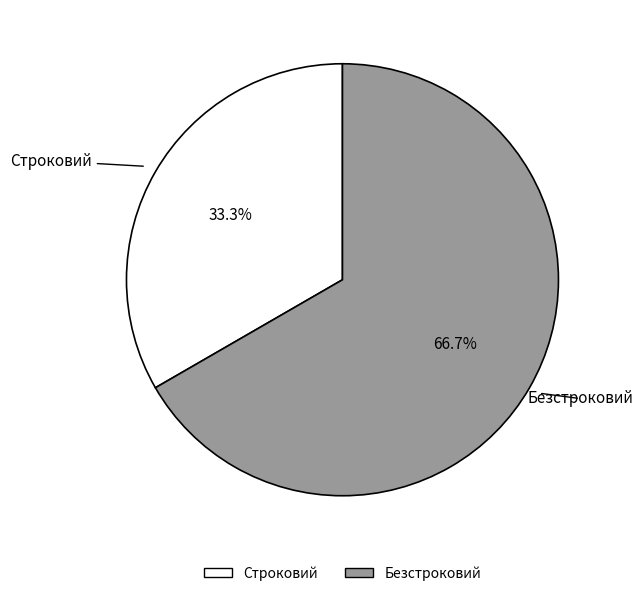

To the nearest percent, what portion does Строковий represent?

33%